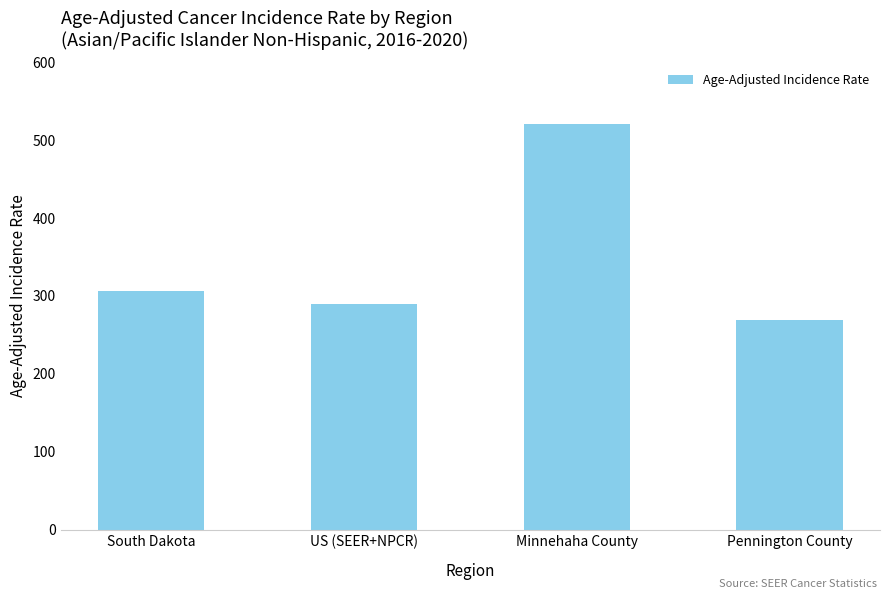

What is the difference between the values at South Dakota and Pennington County?

37.1